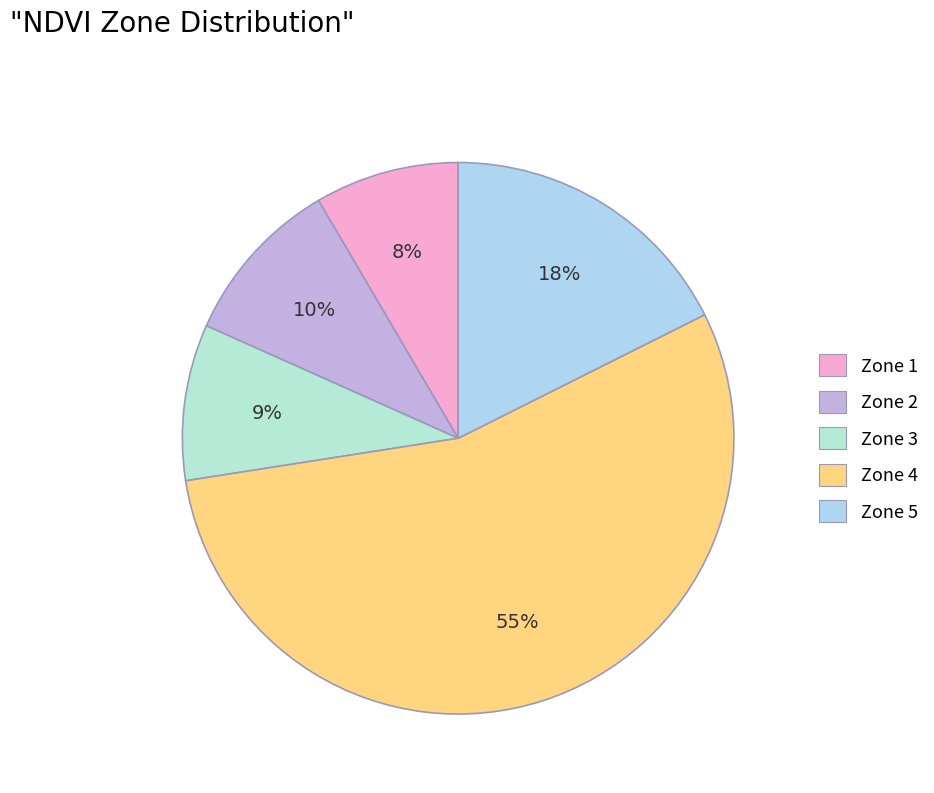

How many segments does this pie chart have?

5